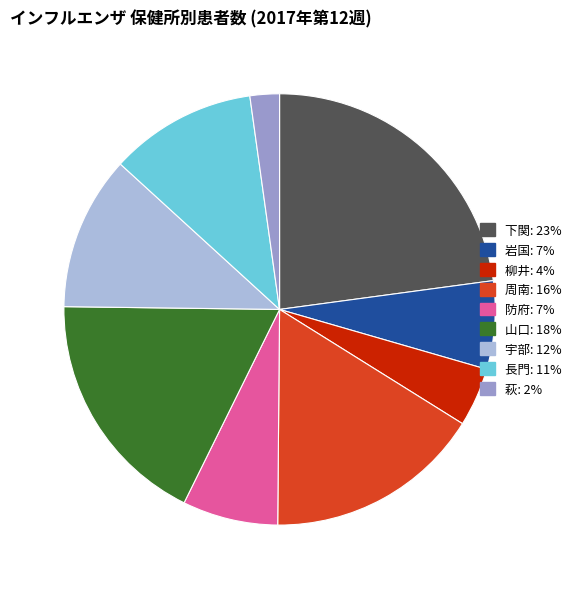

How many segments does this pie chart have?

9